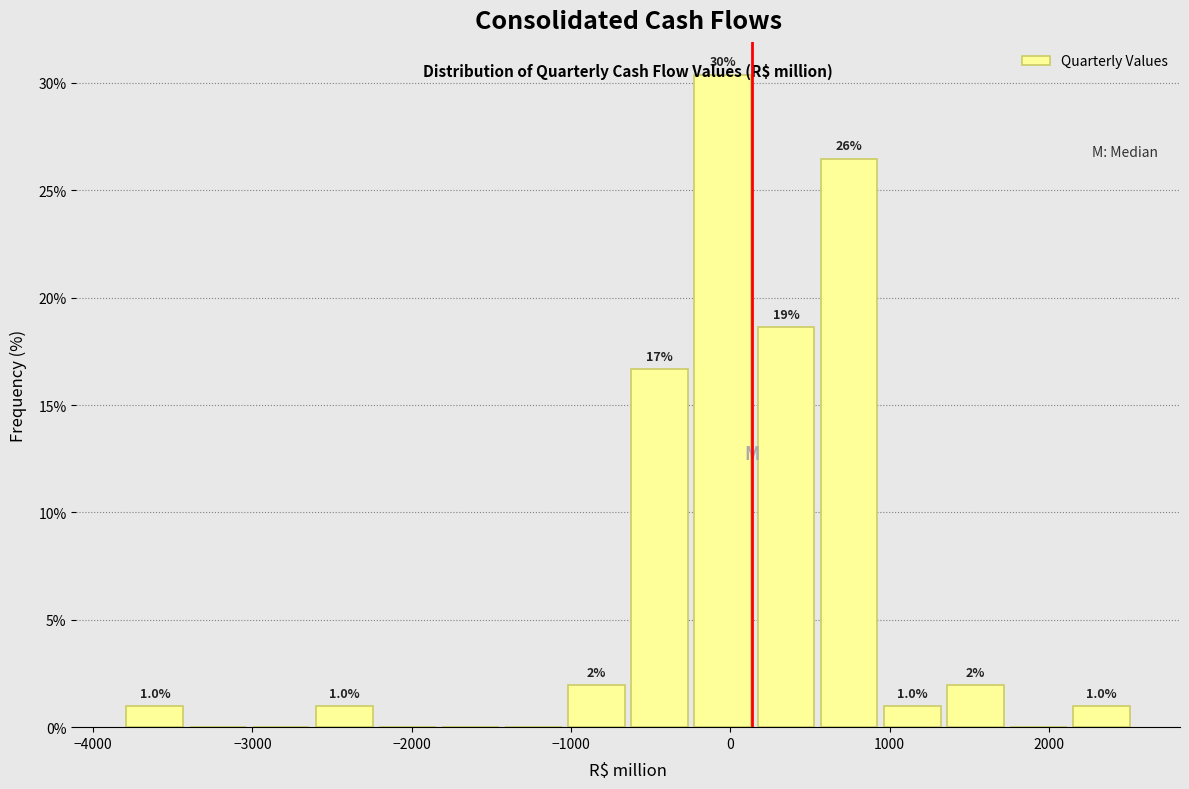

Read against the x-axis, roughly where is the centre of the tallest bar?

0